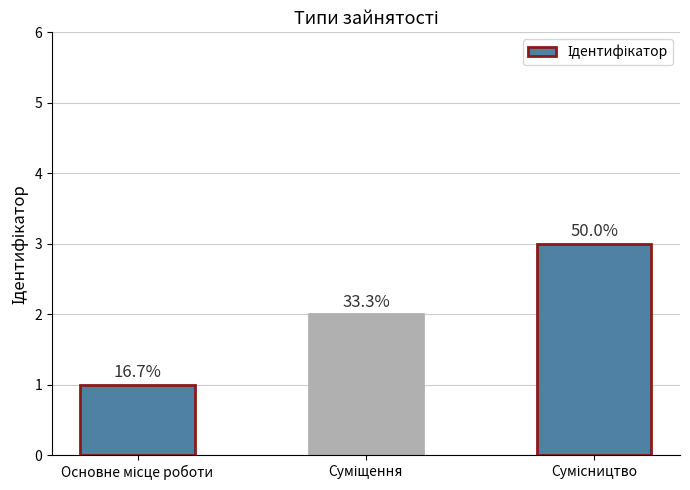

How many values are between 1 and 3?

3